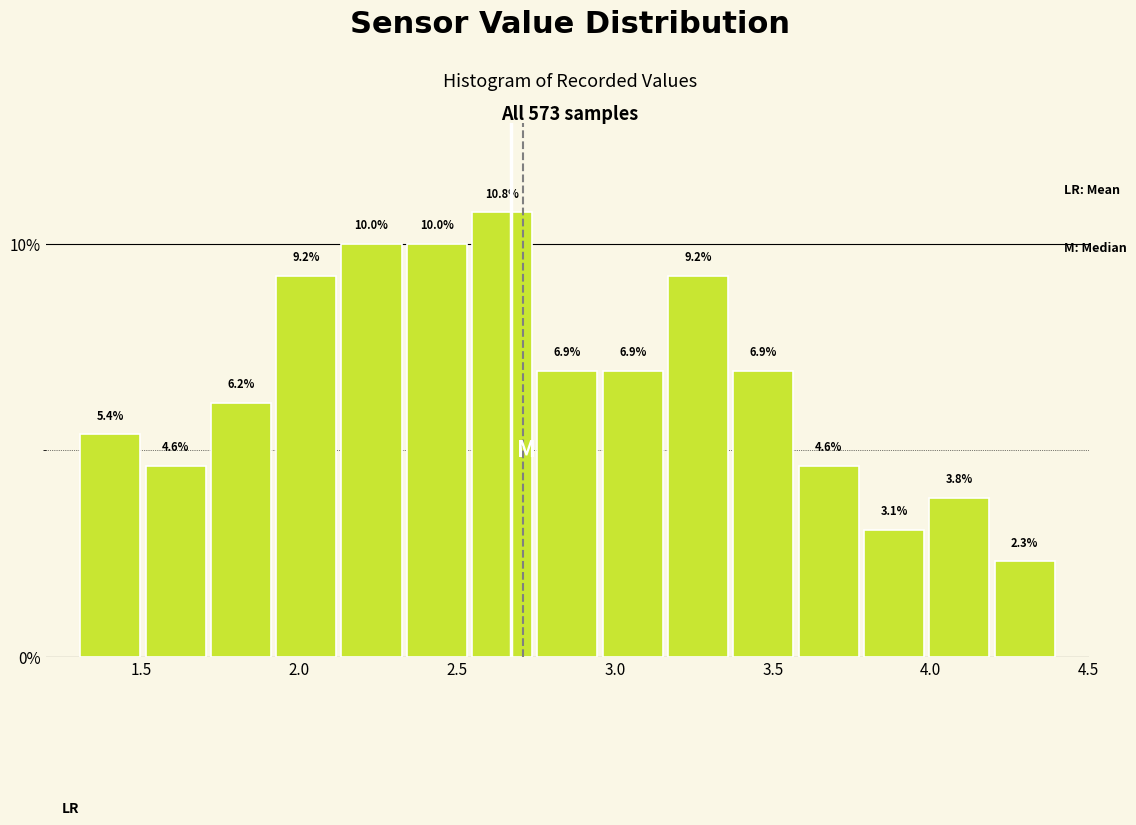

Reading left to right, transcribe this chart: for each bar, give the range it covers on the x-axis and its height. The bar edges are not printed on the chart, so give them approximately, as read against the axis.

1.30 to 1.50: 5.4
1.50 to 1.70: 4.6
1.70 to 1.90: 6.2
1.90 to 2.15: 9.2
2.15 to 2.35: 10.0
2.35 to 2.55: 10.0
2.55 to 2.75: 10.8
2.75 to 2.95: 6.9
2.95 to 3.15: 6.9
3.15 to 3.35: 9.2
3.35 to 3.55: 6.9
3.55 to 3.80: 4.6
3.80 to 4.00: 3.1
4.00 to 4.20: 3.8
4.20 to 4.40: 2.3